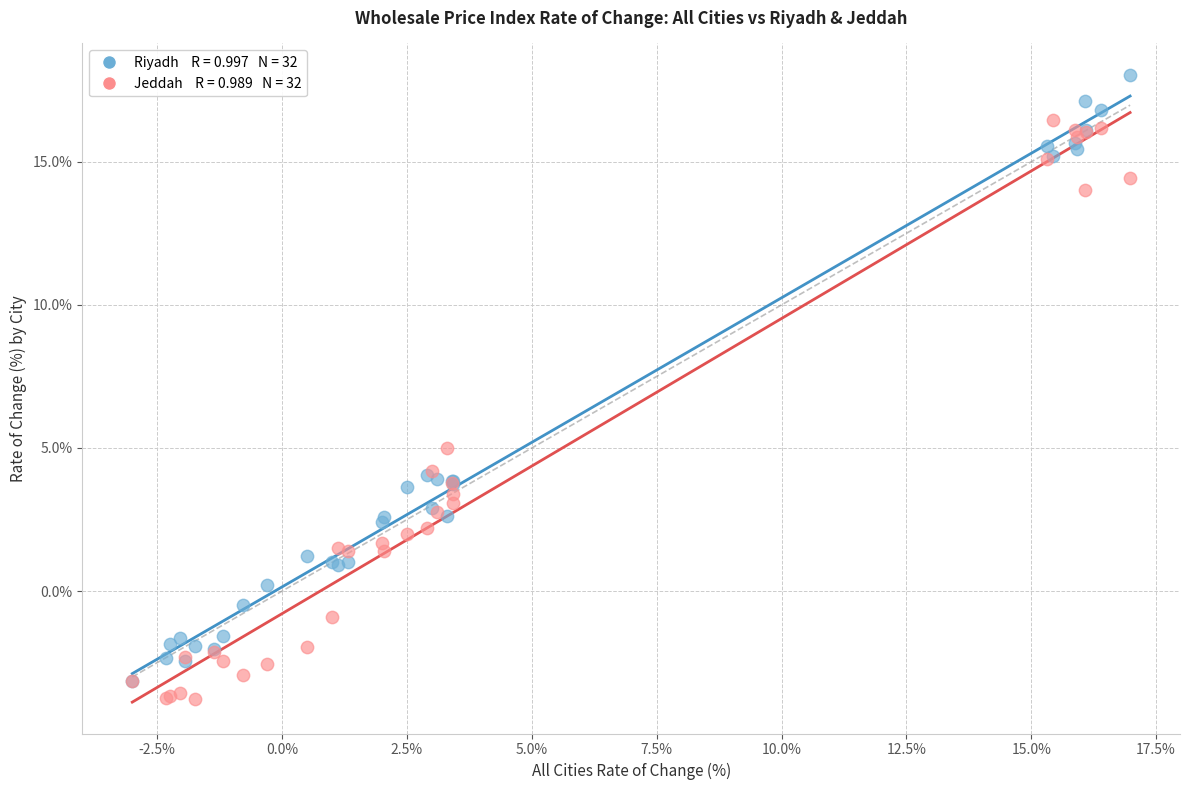

Across all series, what Y value is closest to 7?

5.0